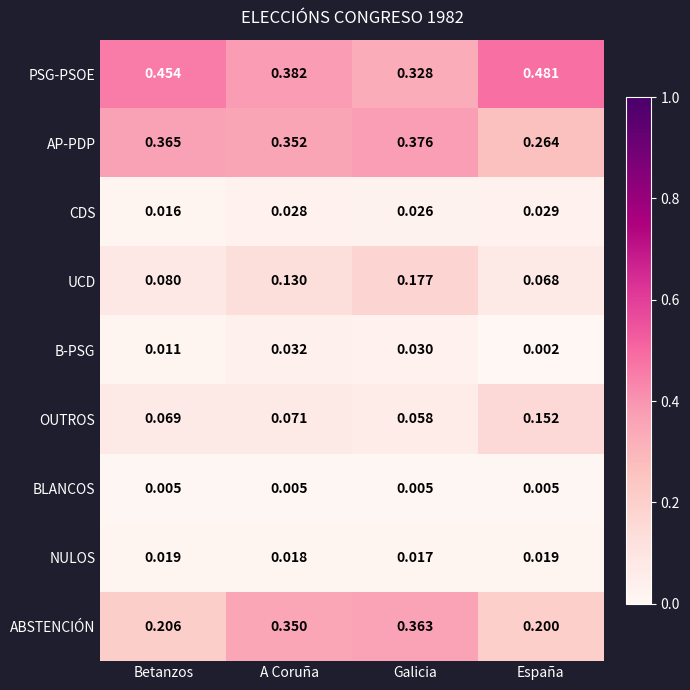

Which series has the widest spread of values?

ABSTENCIÓN